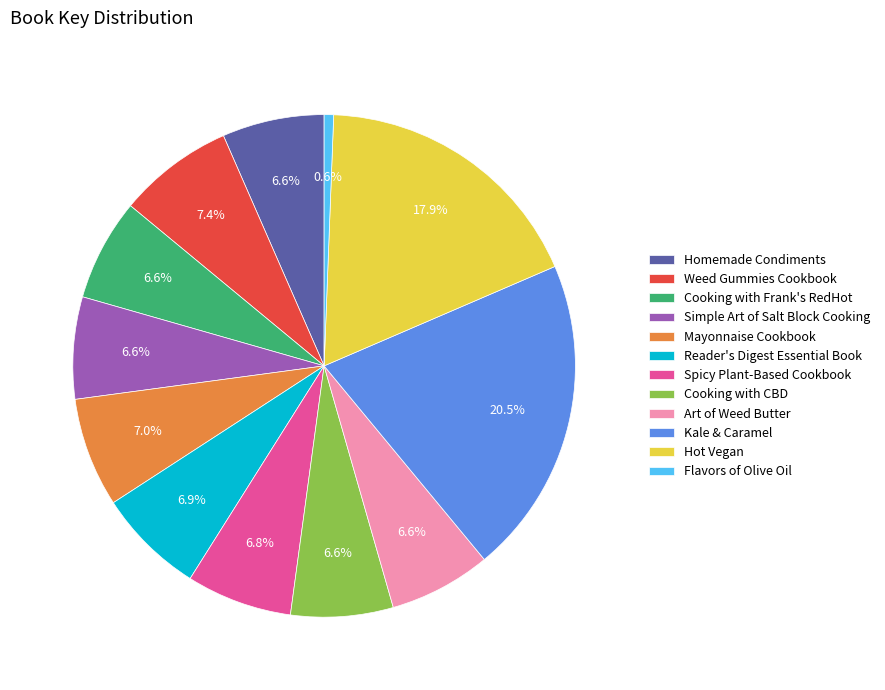

What is the ratio of the value at Hot Vegan to the value at Art of Weed Butter?

2.7